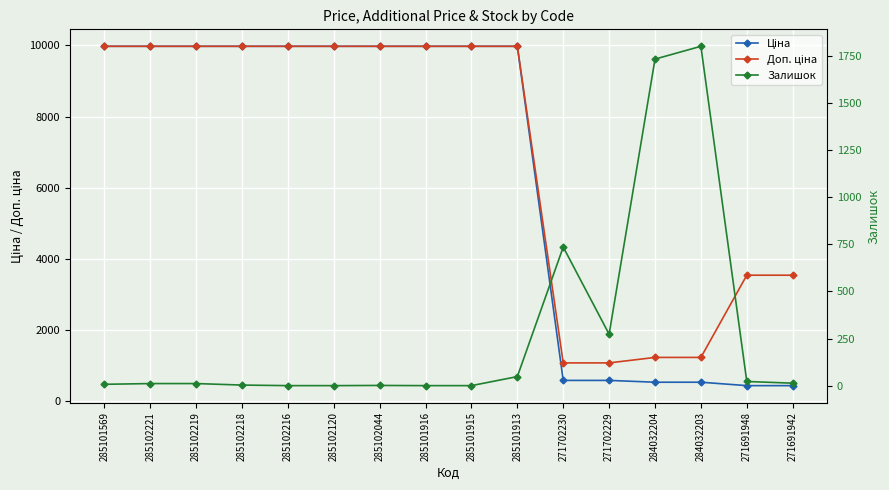

What is the maximum value for Ціна?

9975.0